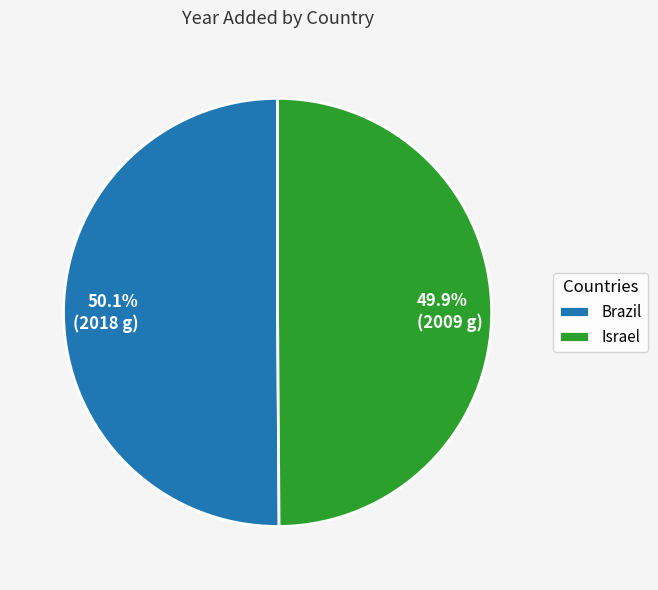

Is there a majority slice in this chart?

Yes